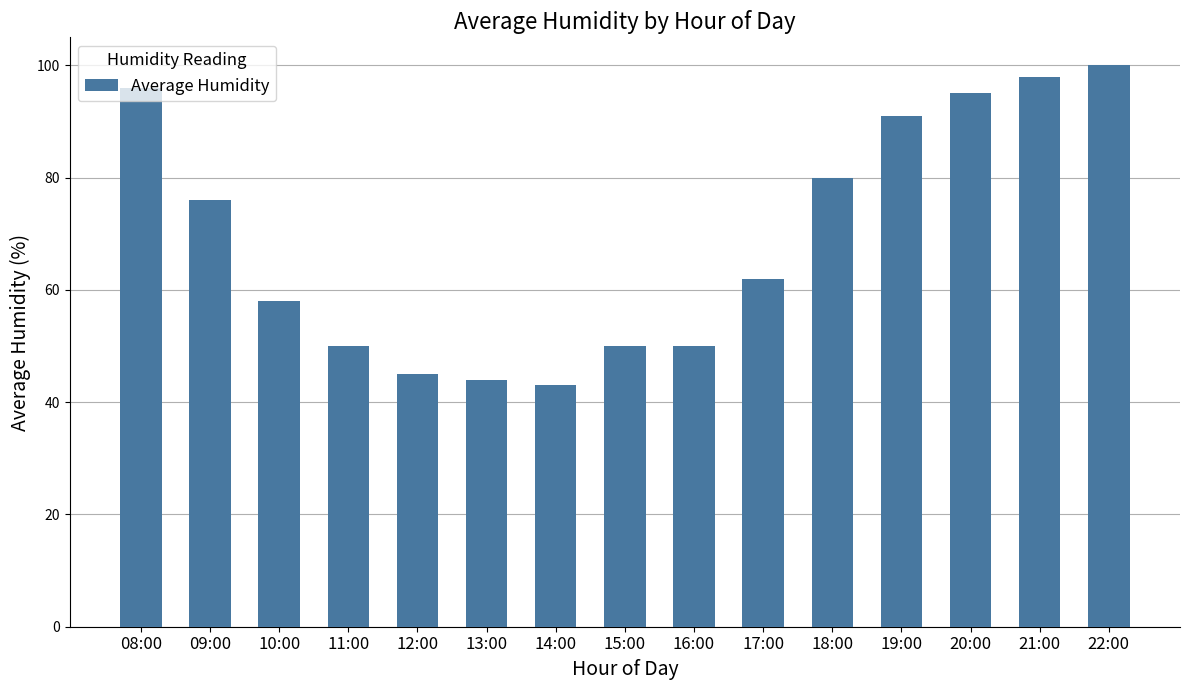

Reading left to right, transcribe all the data shown in this chart.

96	76	58	50	45	44	43	50	50	62	80	91	95	98	100